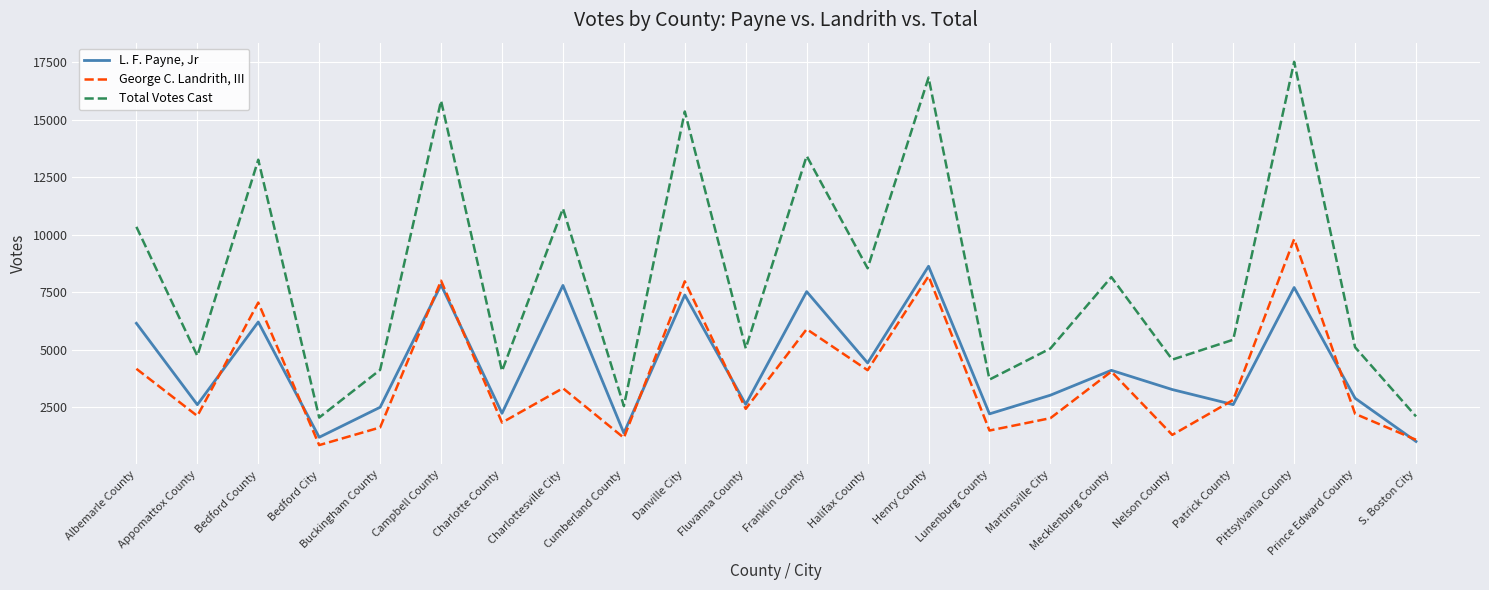

Which category has the highest value across all series?

Pittsylvania County